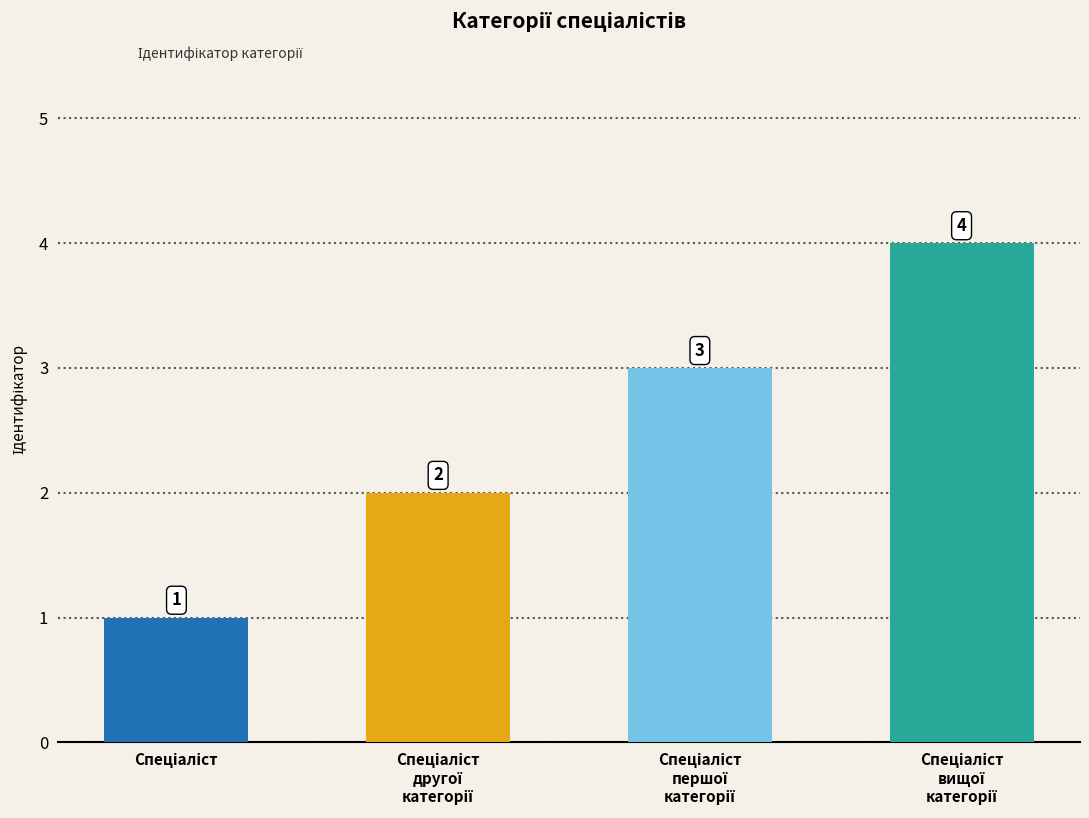

True or false: the data shows 1 at Спеціаліст.

False